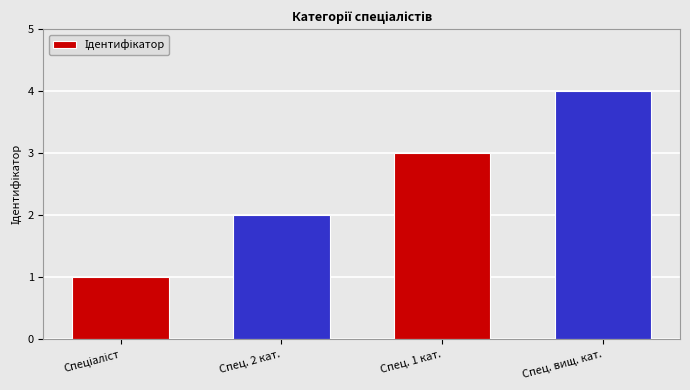

How many data points are less than 3?

2